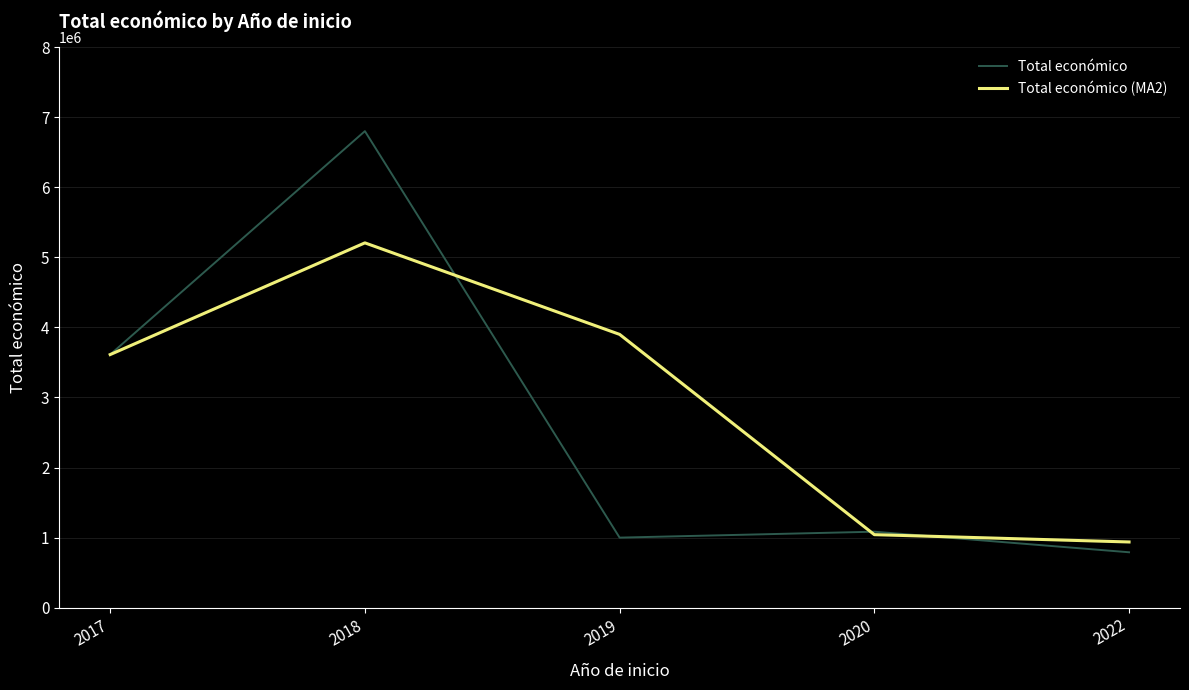

Reading left to right, list all the values displayed in this chart.

Total económico: 3612180.0	6800831.0	999669.0	1084300.0	790680.0
Total económico (MA2): 3612180.0	5206505.5	3900250.0	1041984.5	937490.0